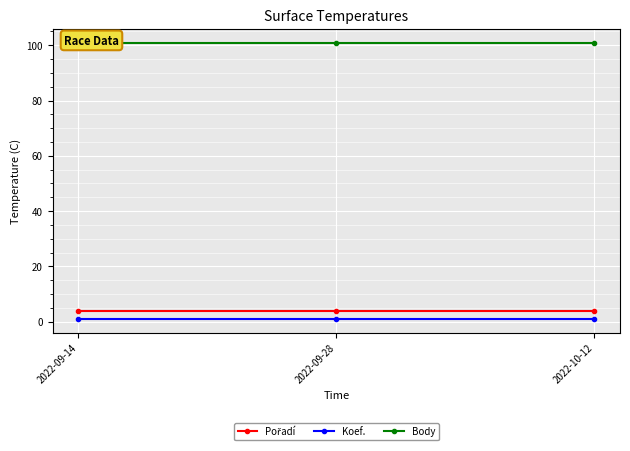

Count the number of categories in the chart.

3